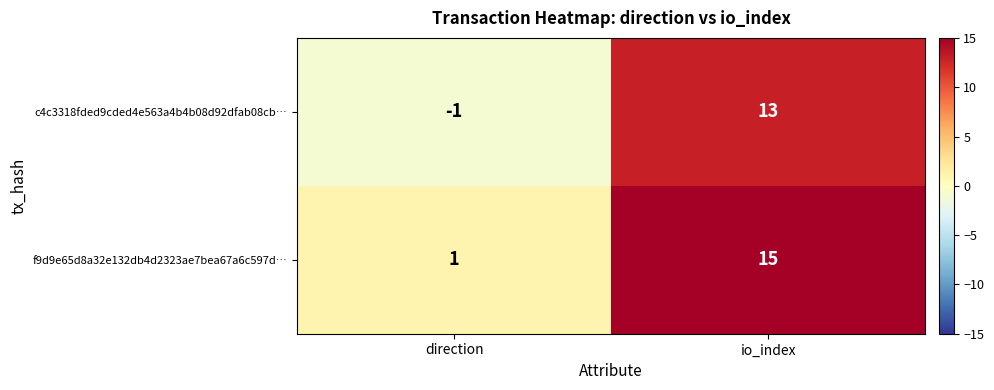

What is the difference between the maximum and minimum values in the f9d9e65d8a32e132db4d2323ae7bea67a6c597d… series?

14